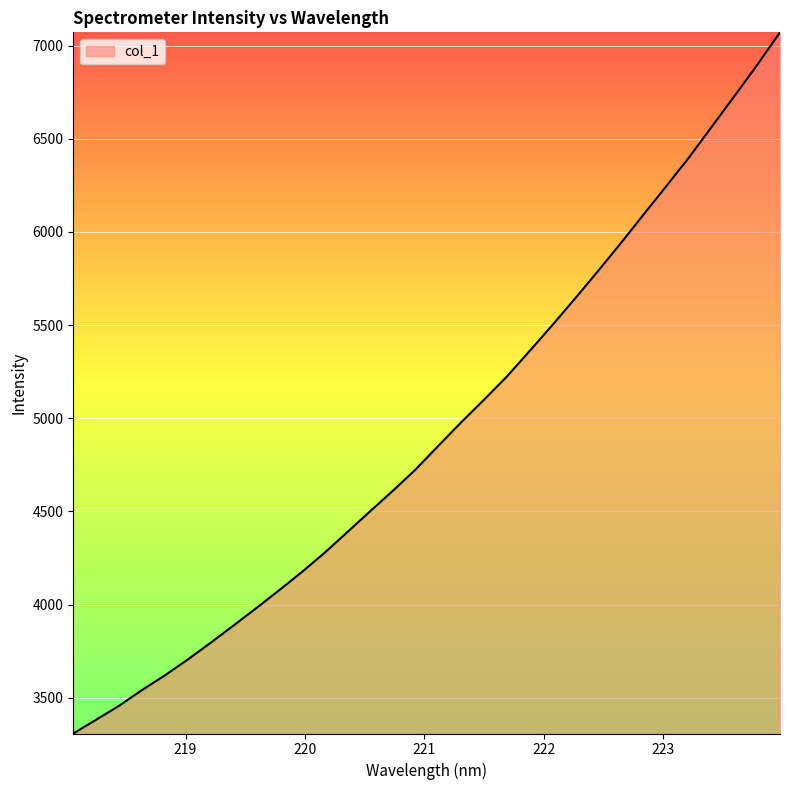

What is the average value?

4930.9